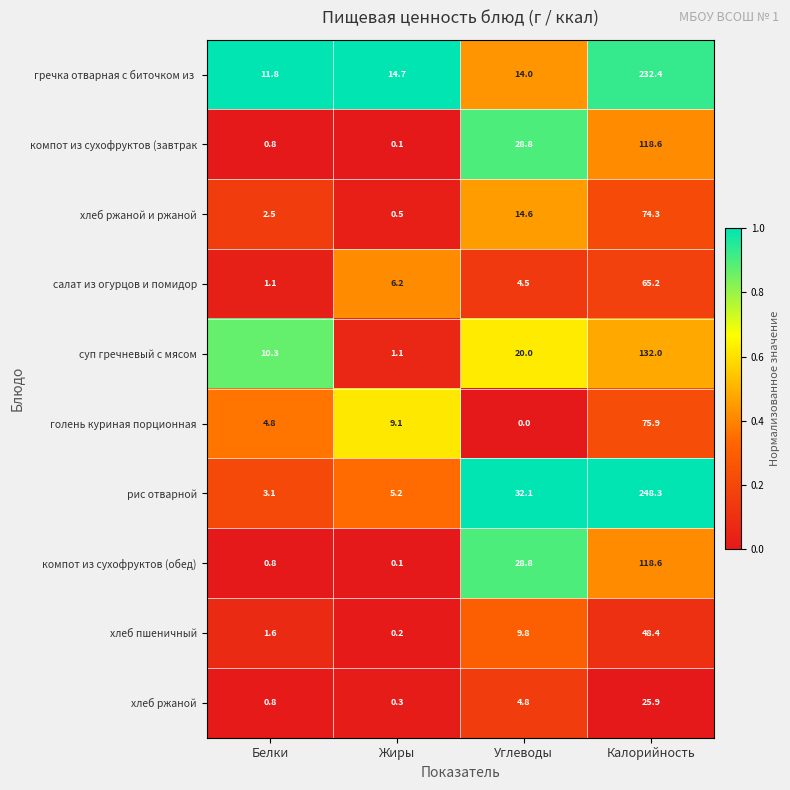

At which category is the sum across all series the highest?

Калорийность